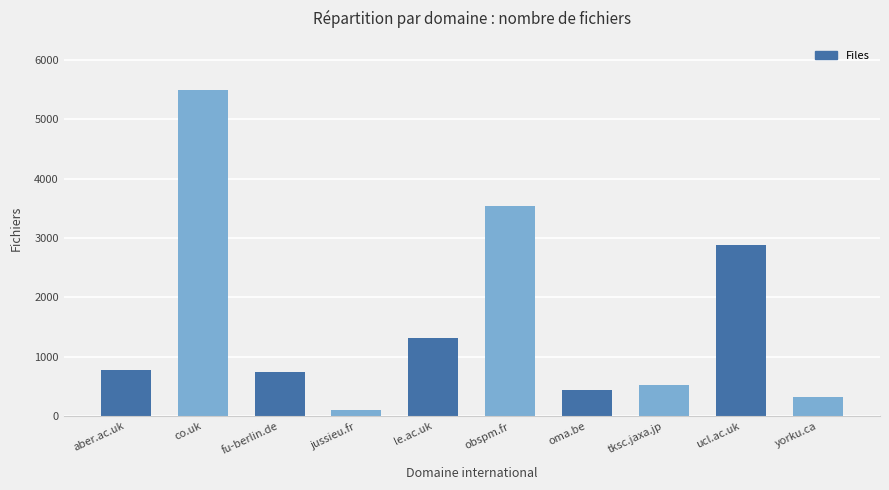

What is the average value?

1618